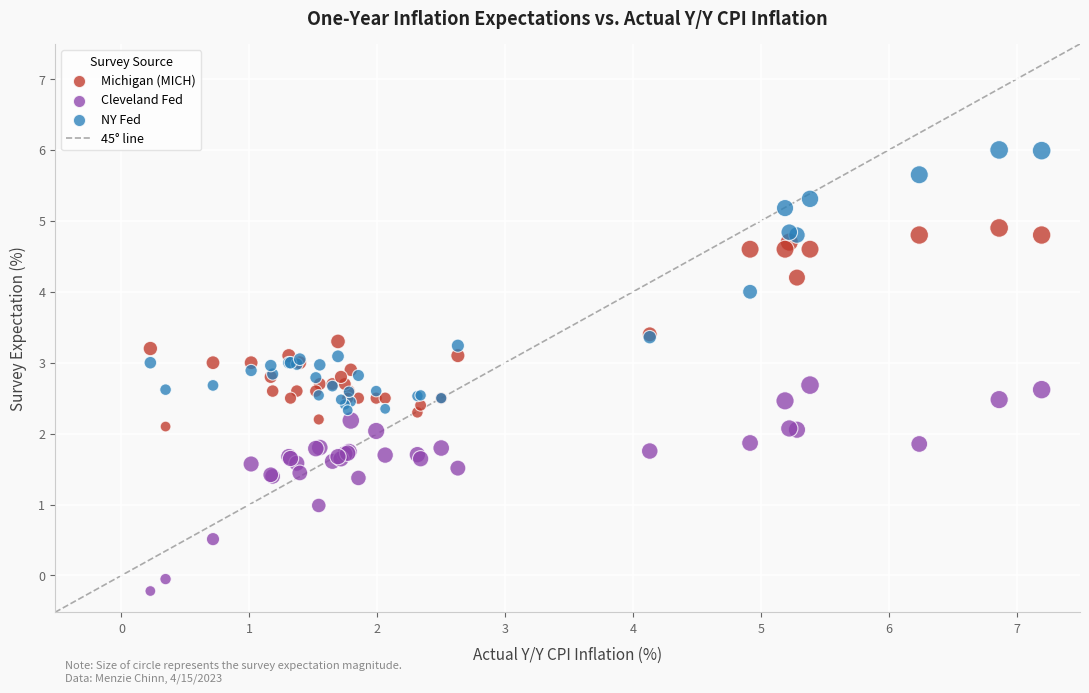

Which series contains the highest Y value?

NY Fed